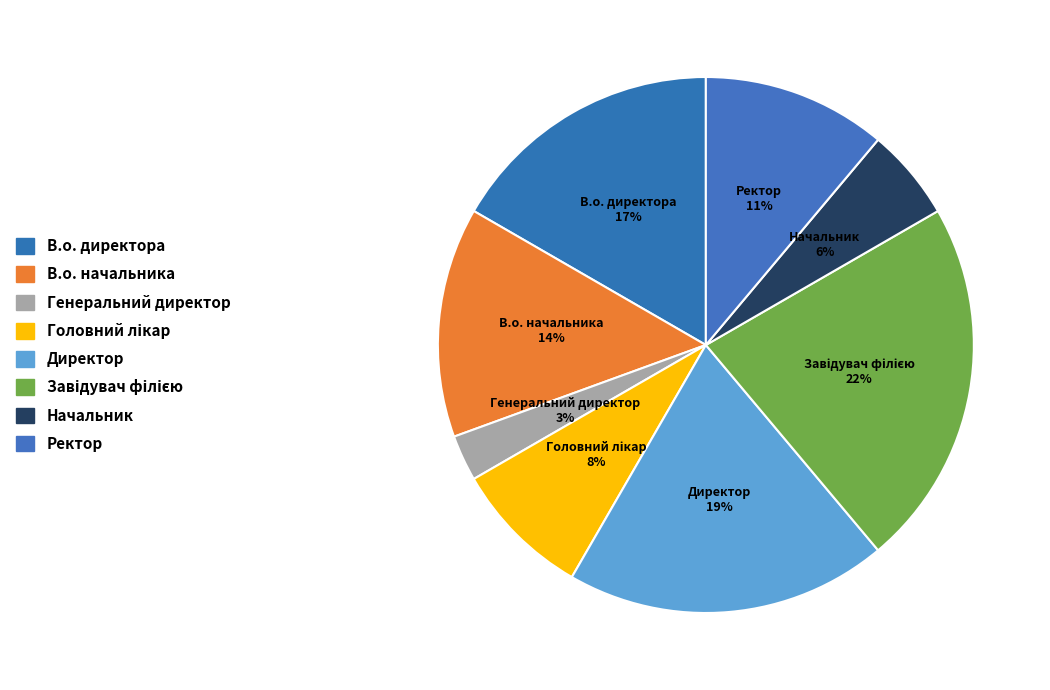

True or false: Генеральний директор accounts for 1% of the total.

False